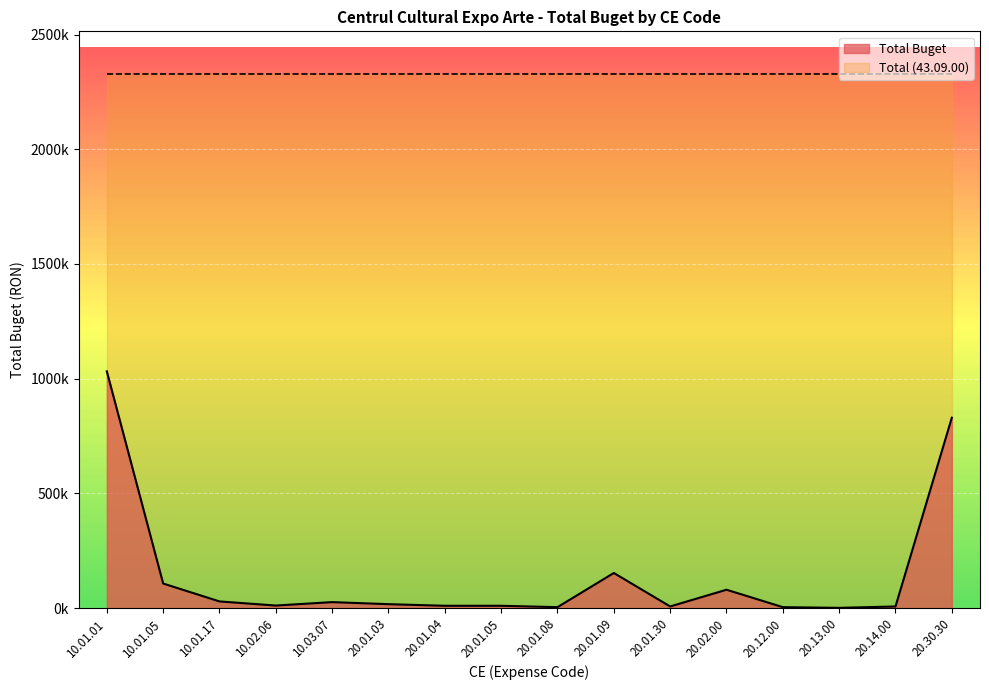

What is the sum of the values at 20.01.04 and 10.01.05?

117000